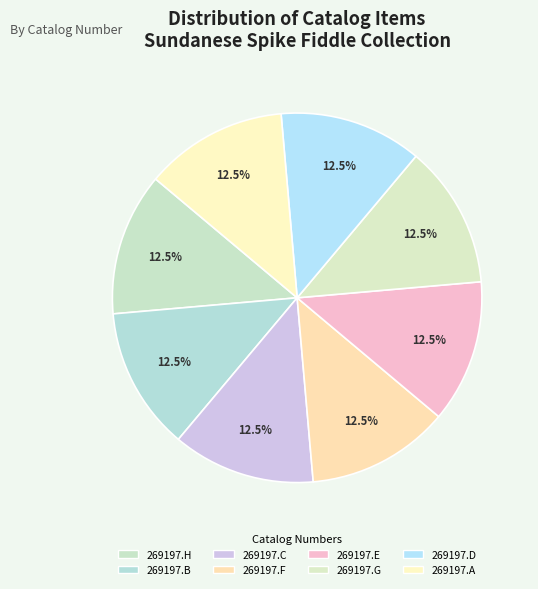

What is the largest slice in the pie chart?

269197.A